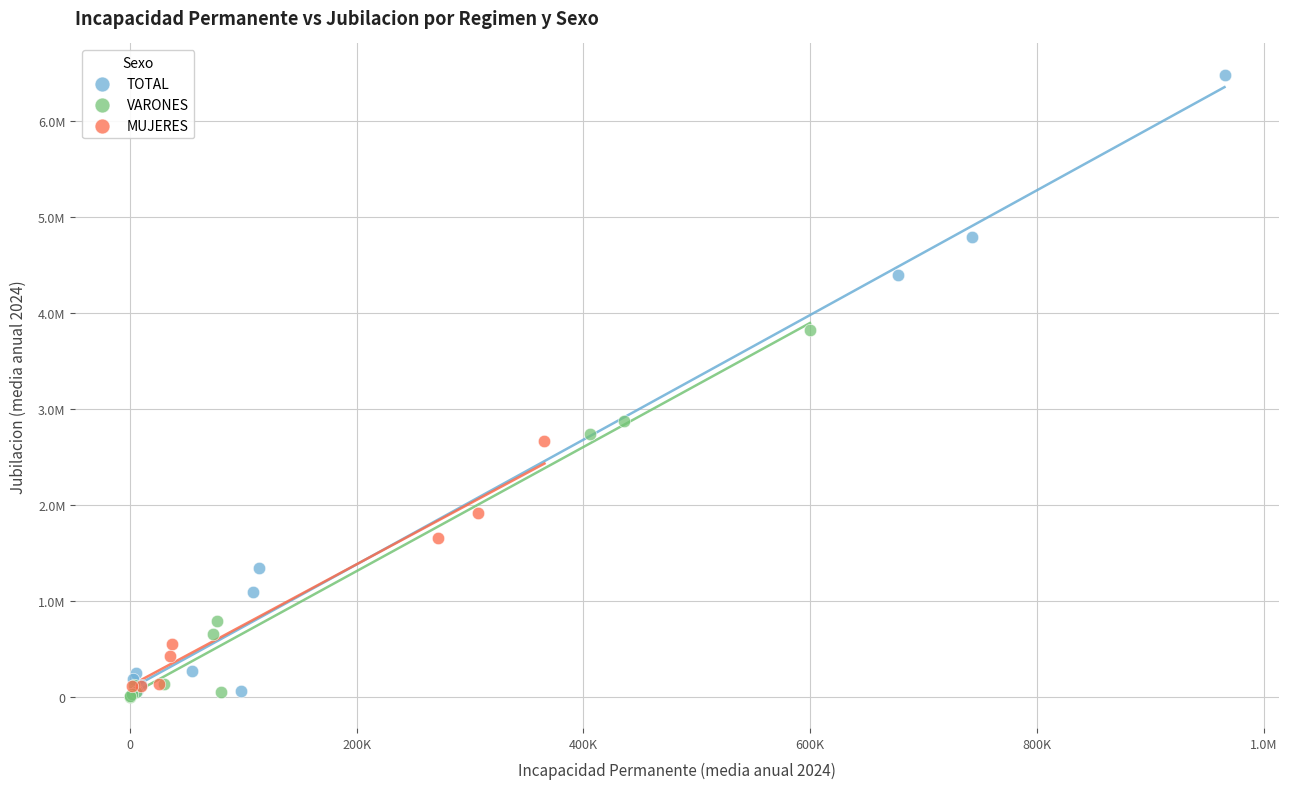

Which series has the largest Y range (max minus min)?

TOTAL